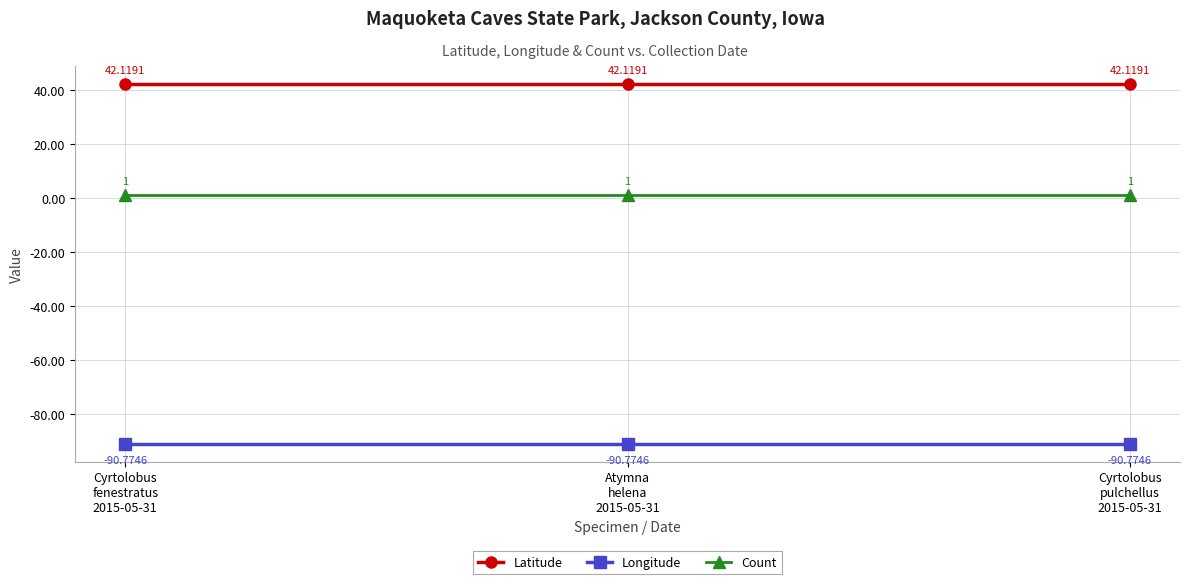

What is the value of the Count point at the 2nd from the left?

1.0